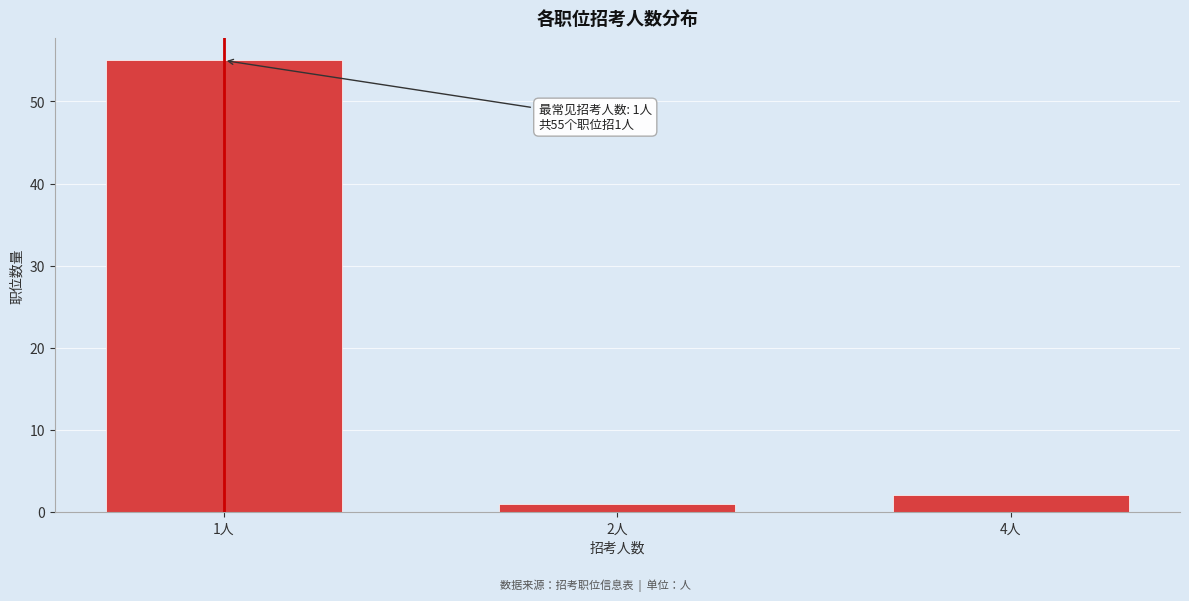

Reading left to right, extract all data points from this chart.

1人=55	2人=1	4人=2